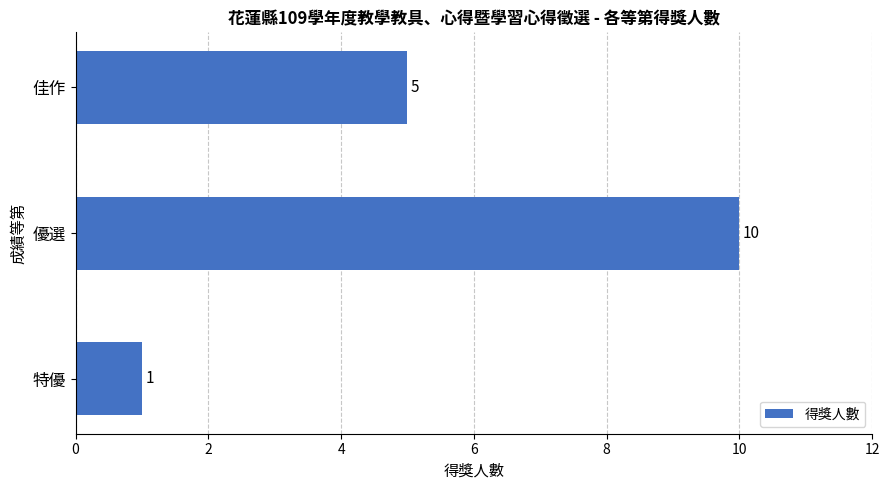

Is it true that the value at 優選 is 14?

False